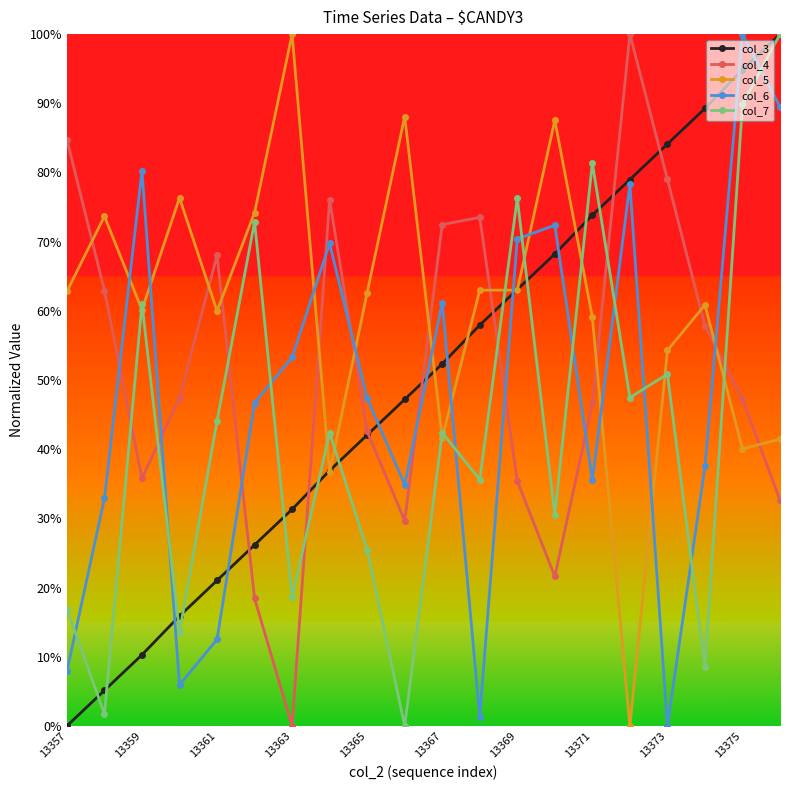

What are all the series names shown in the legend?

col_3, col_4, col_5, col_6, col_7